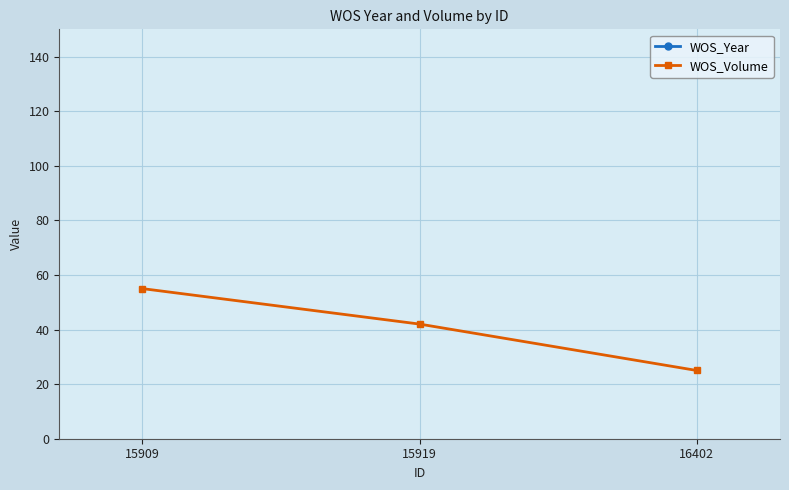

What is the average value of the WOS_Year series?

1971